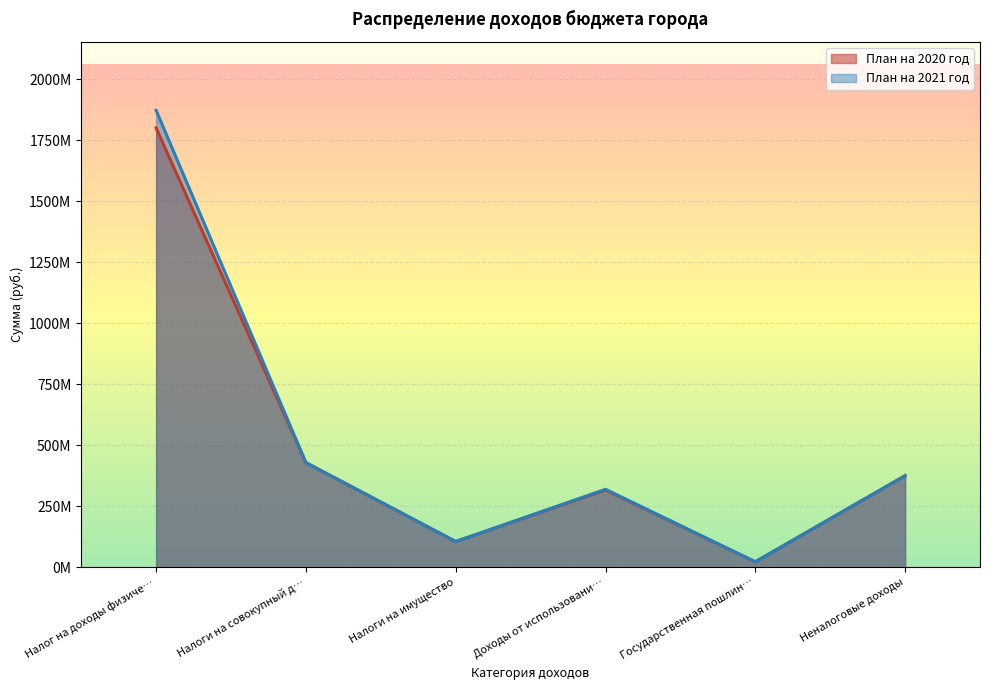

How many values in the План на 2021 год series exceed 375327100?

2